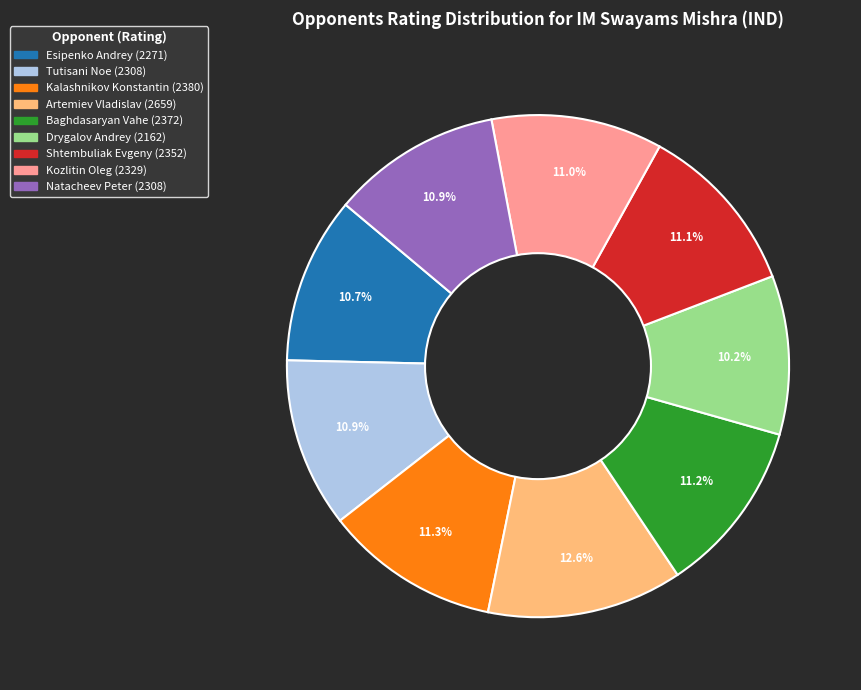

Is Natacheev Peter the majority of the pie?

No